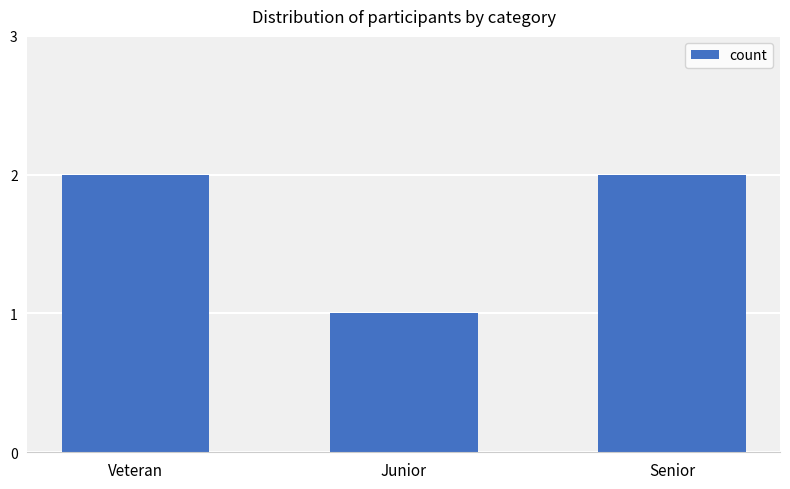

Between Junior and Veteran, which is larger?

Veteran